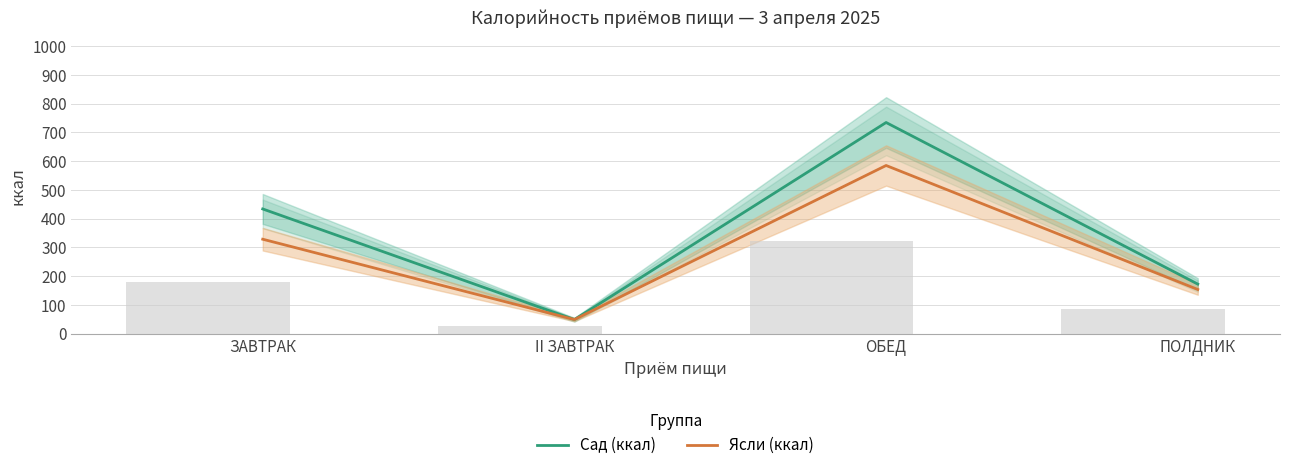

Is the value of Ясли (ккал) at ПОЛДНИК greater than the value of Сад (ккал) at ОБЕД?

No